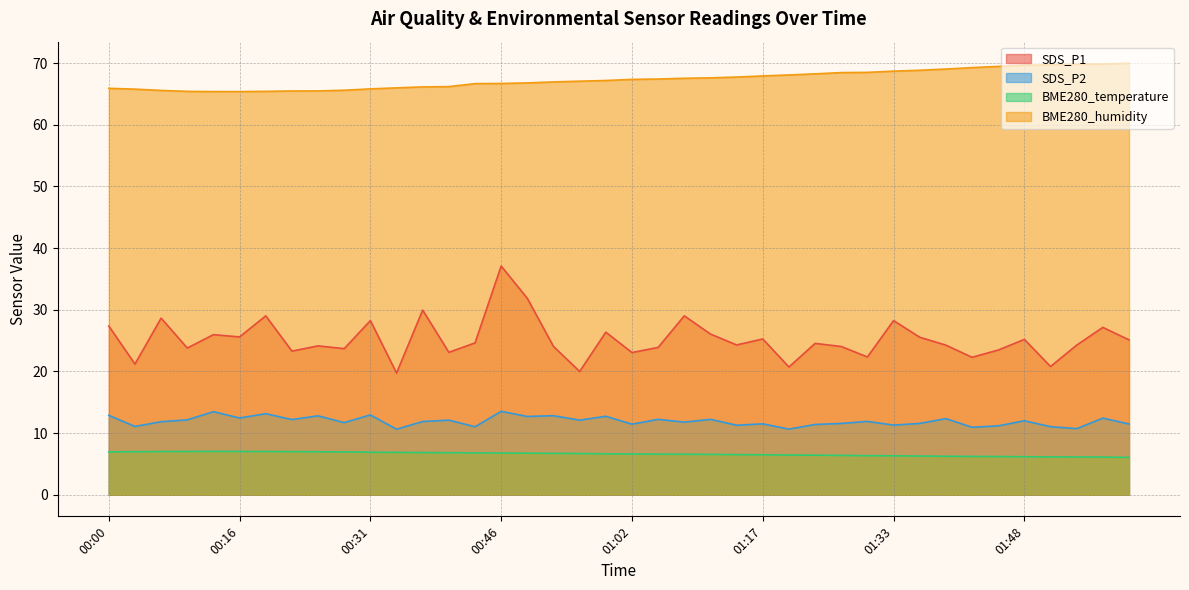

Is it true that SDS_P2 equals 17.6 at 01:17?

False